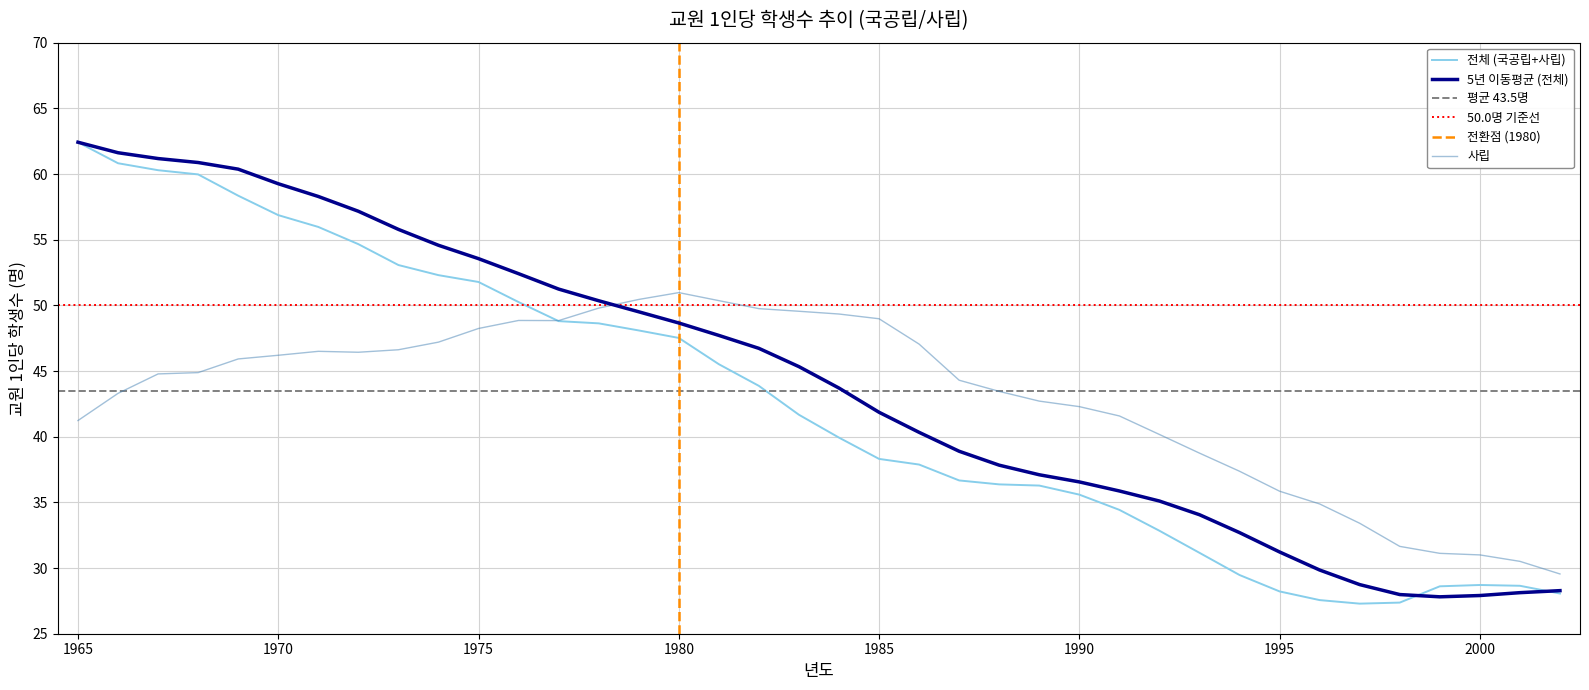

The 국공립 series shows 37.8 at 1988. True or false?

True